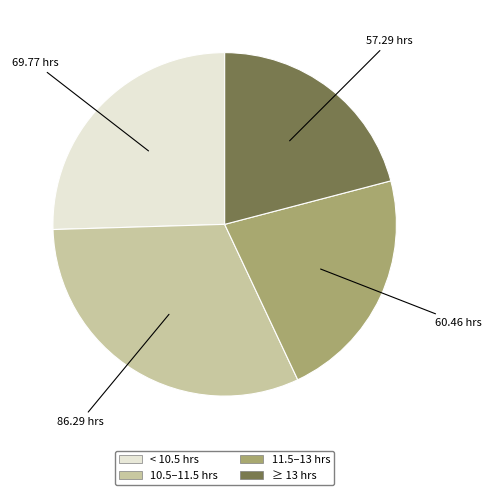

How many segments does this pie chart have?

4